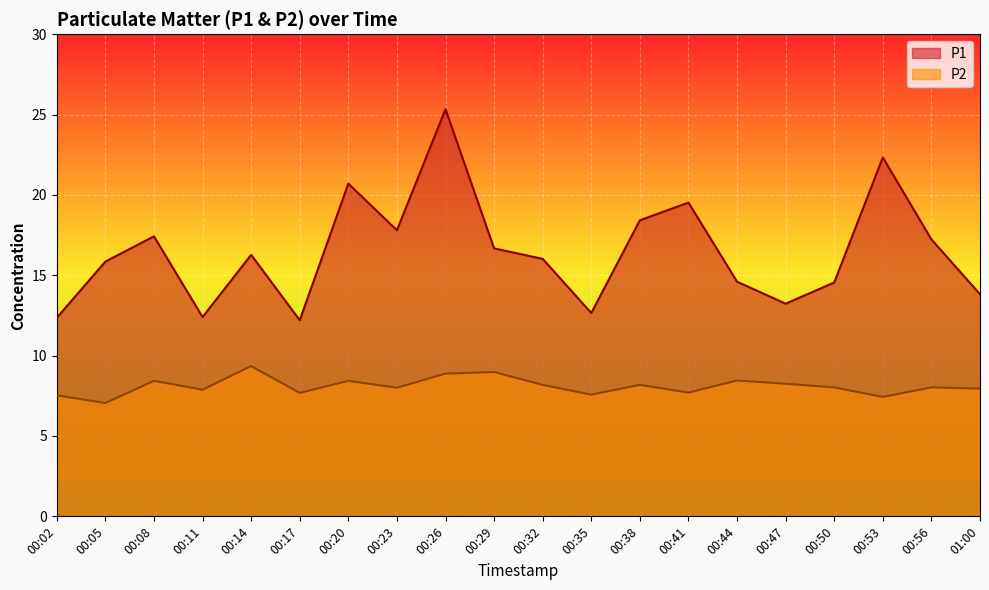

What is the minimum value for P1?

12.2